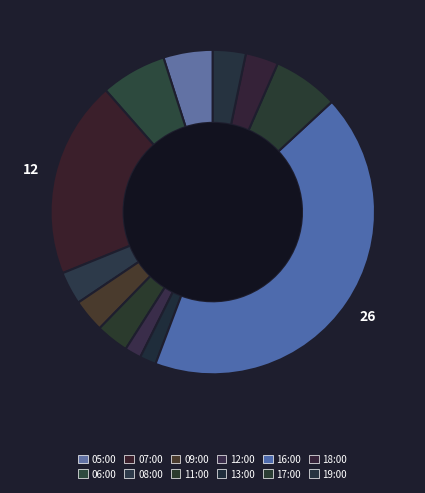

How many segments does this pie chart have?

12